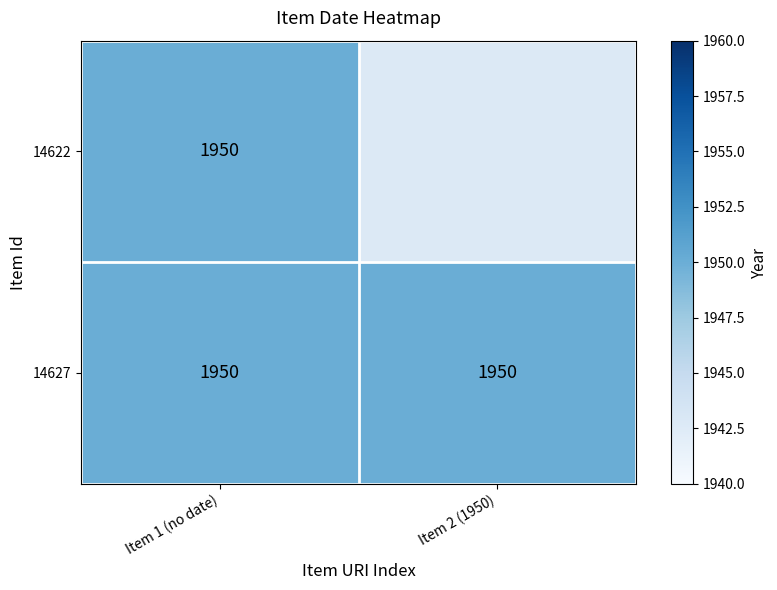

The 14627 series shows 2585 at 1. True or false?

False